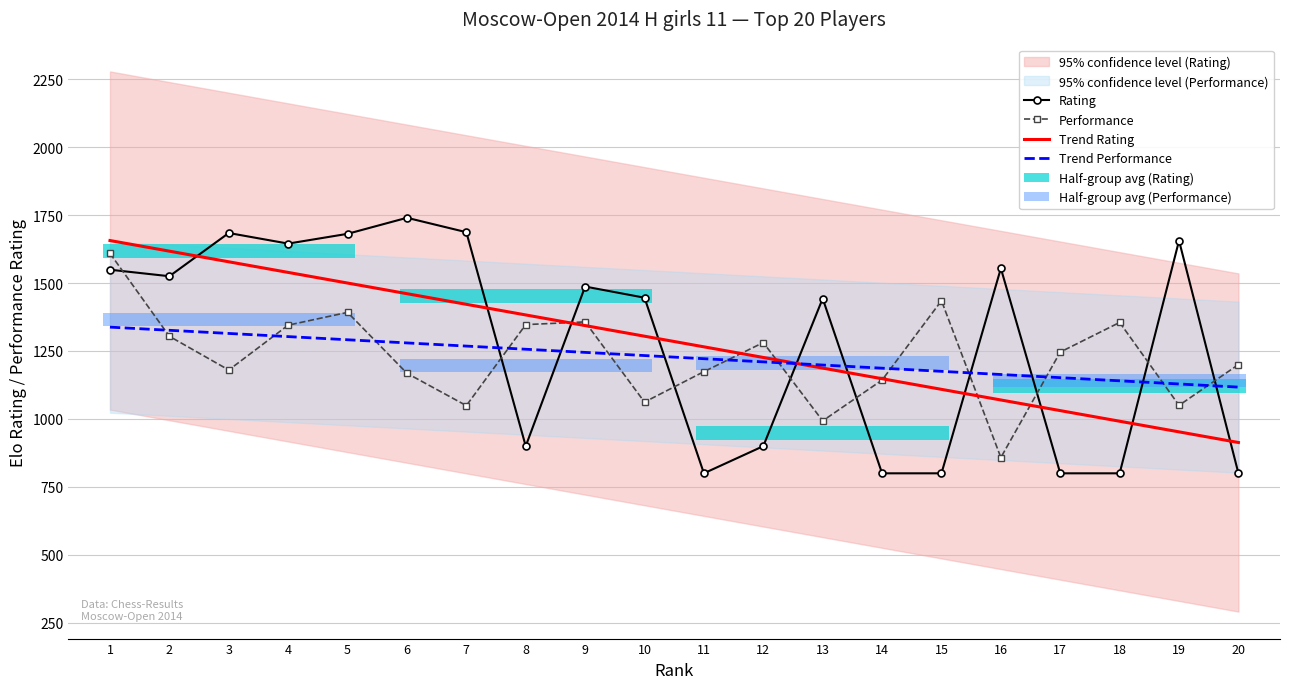

Which category has the lowest value across all series?

11